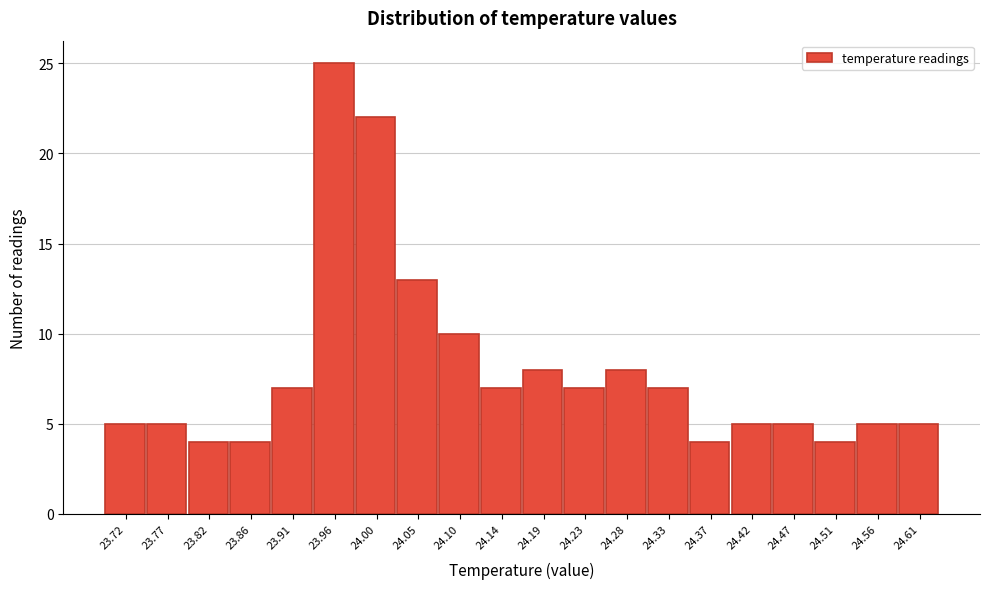

Over which range of the x-axis is the bar tallest?

23.935 to 23.980